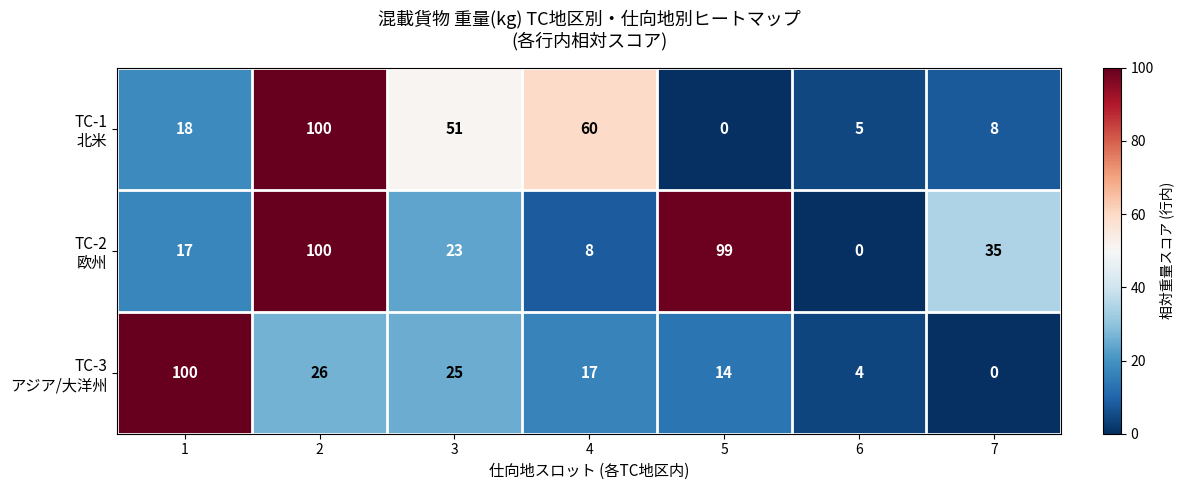

What is the difference between the highest and lowest values at 5?

99